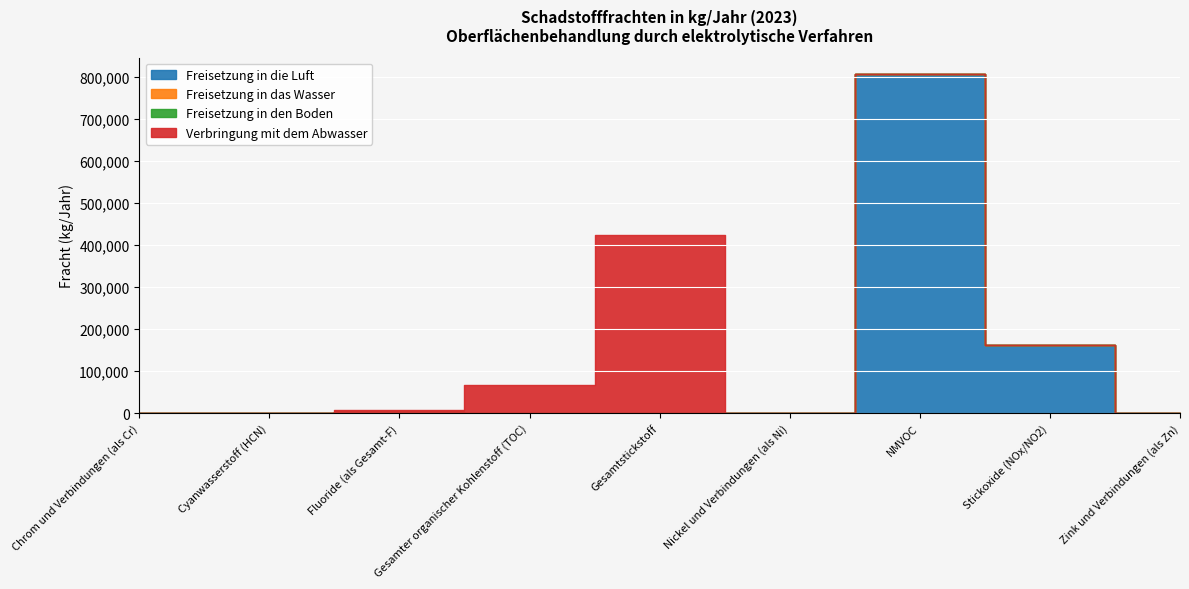

True or false: Freisetzung in die Luft and Freisetzung in den Boden cross at least once.

False